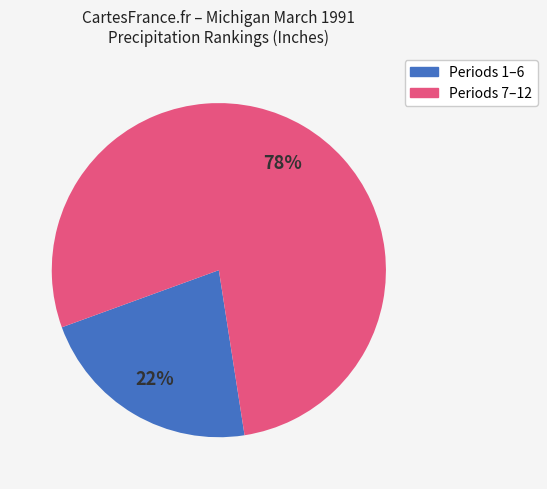

To the nearest percent, what is the difference between the largest and smallest slice percentages?

56%